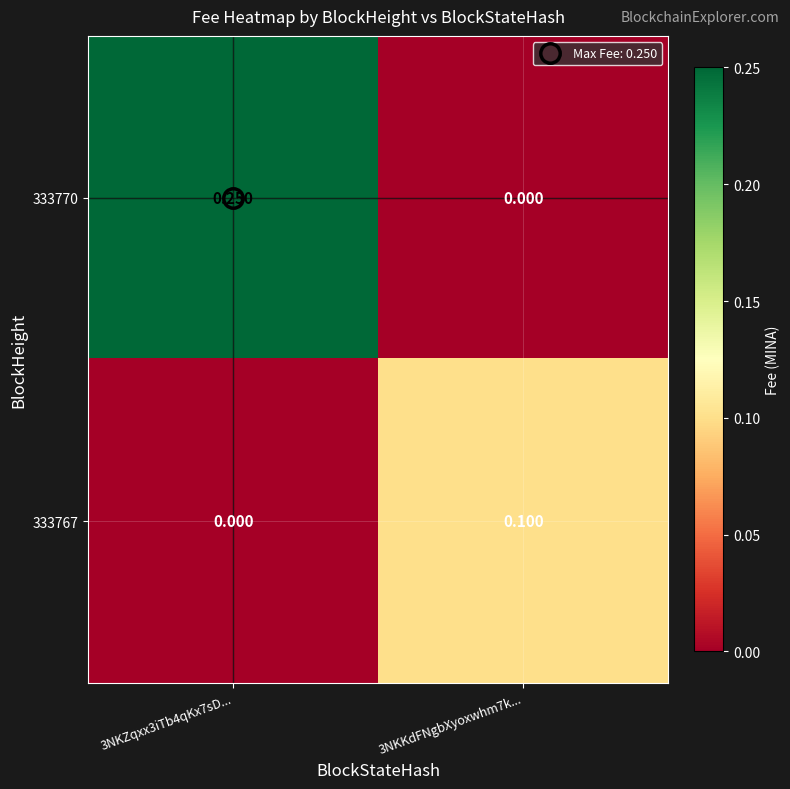

Which series has the widest spread of values?

333770